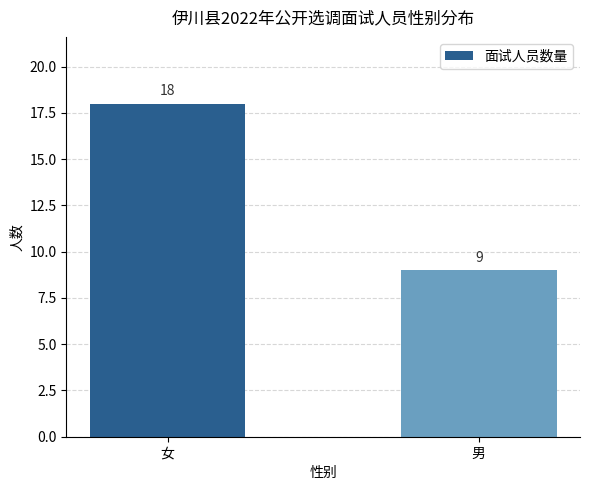

What is the difference between the maximum and minimum values?

9